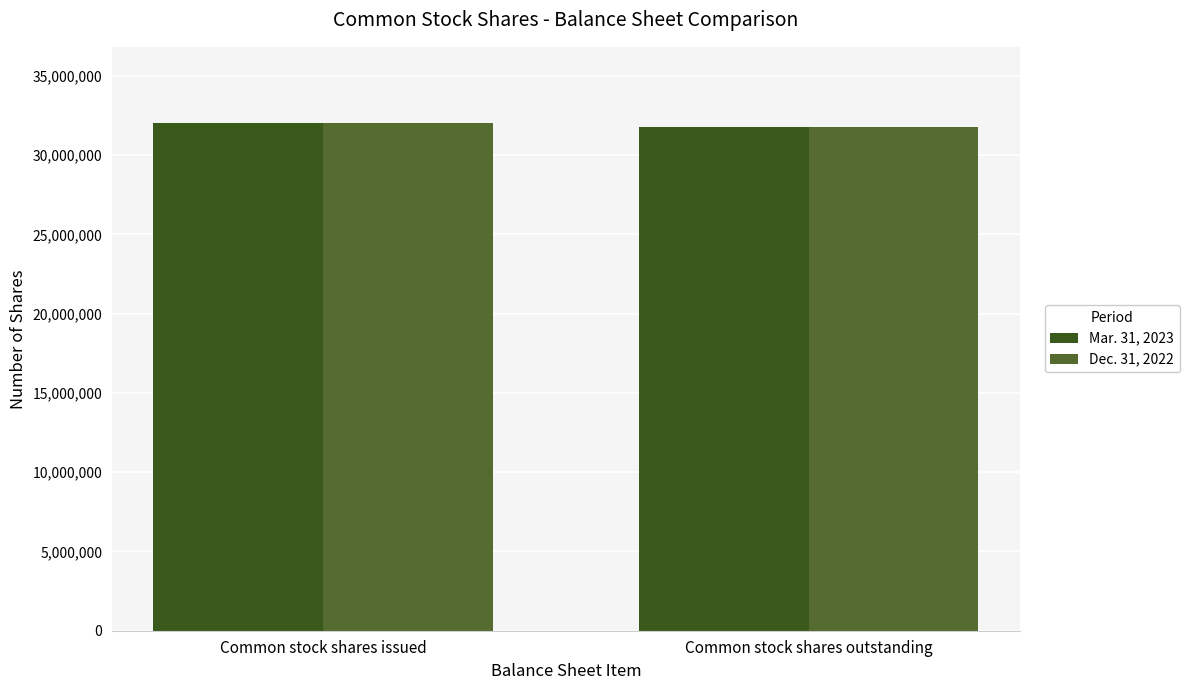

Is it true that Dec. 31, 2022 equals 11082025 at Common stock shares outstanding?

False